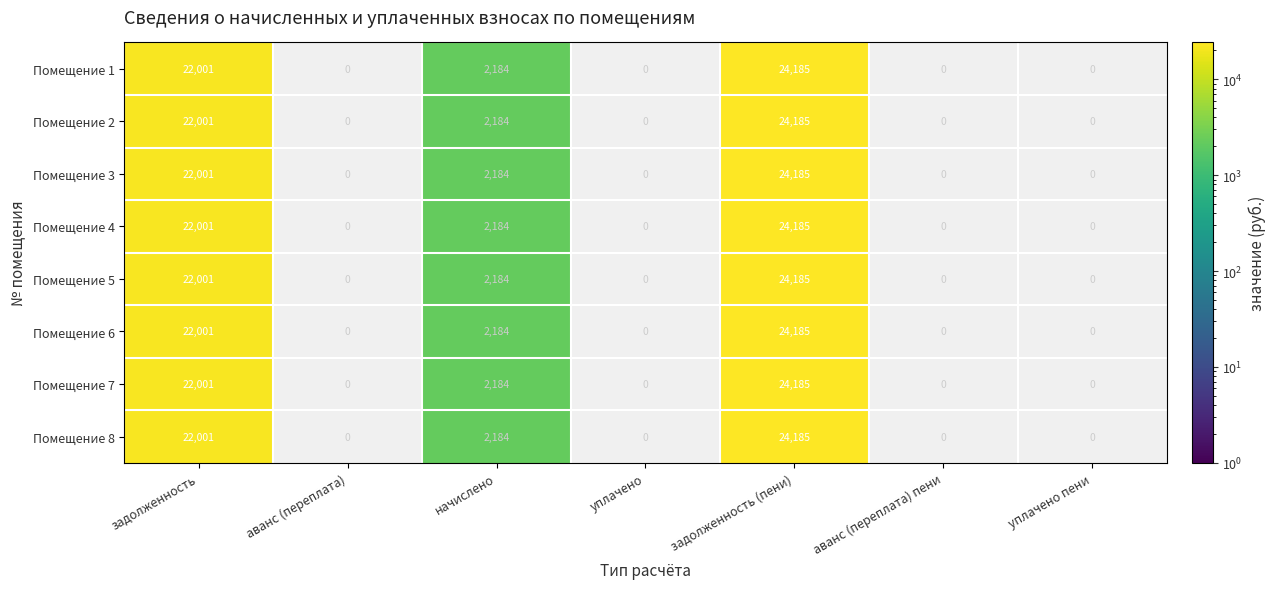

Where is Помещение 2 nearest to the value 12092?

начислено